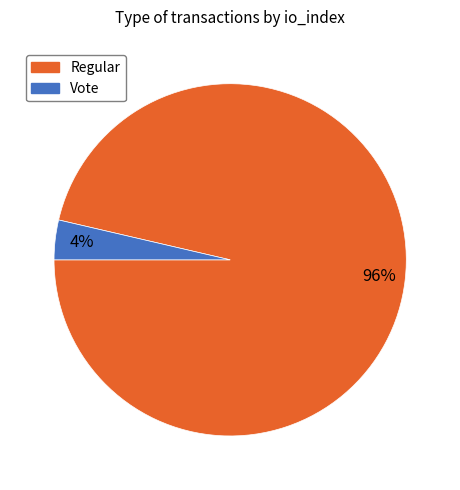

How many segments does this pie chart have?

2